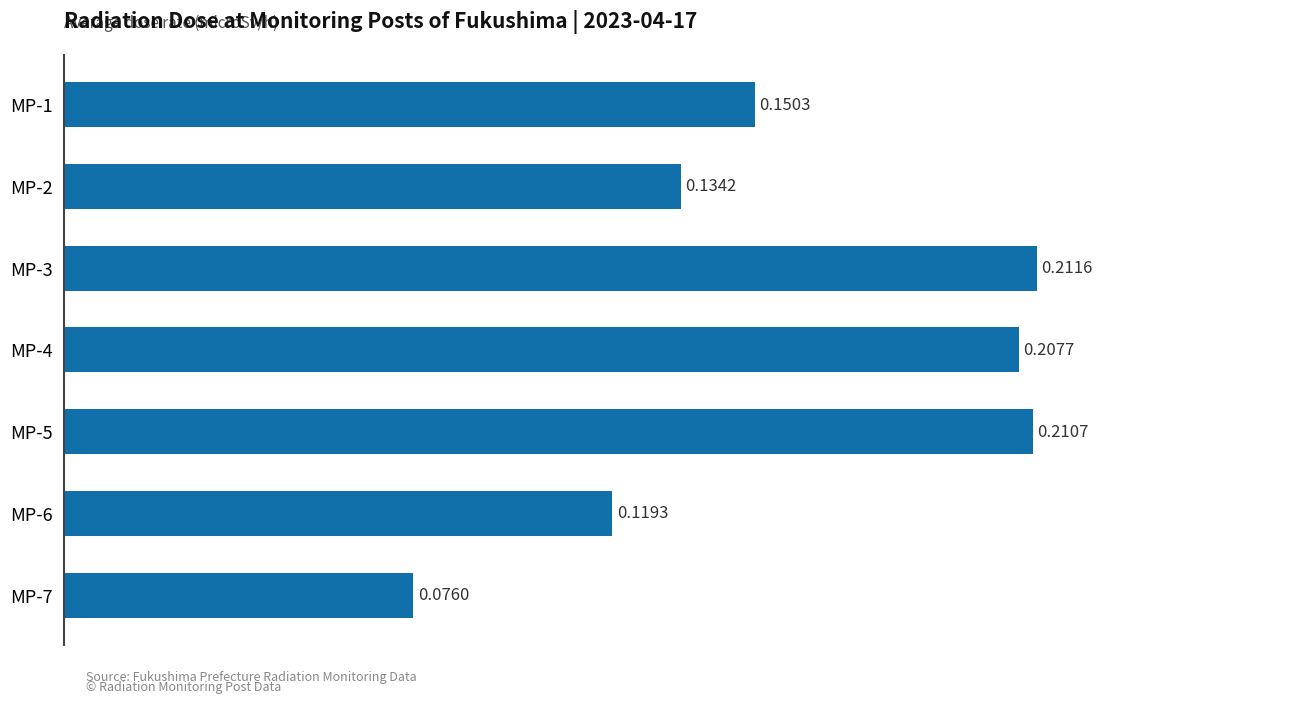

List the labels in order of value, largest first.

MP-3, MP-5, MP-4, MP-1, MP-2, MP-6, MP-7